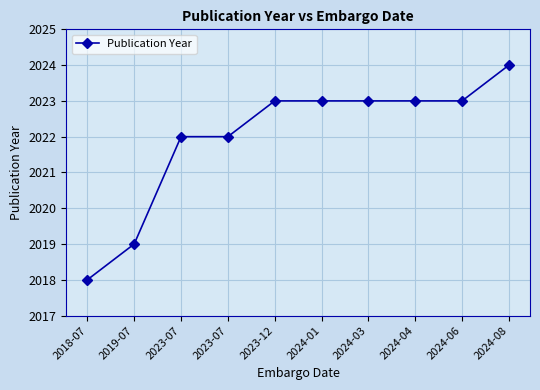

What is the sum of all values?

20220